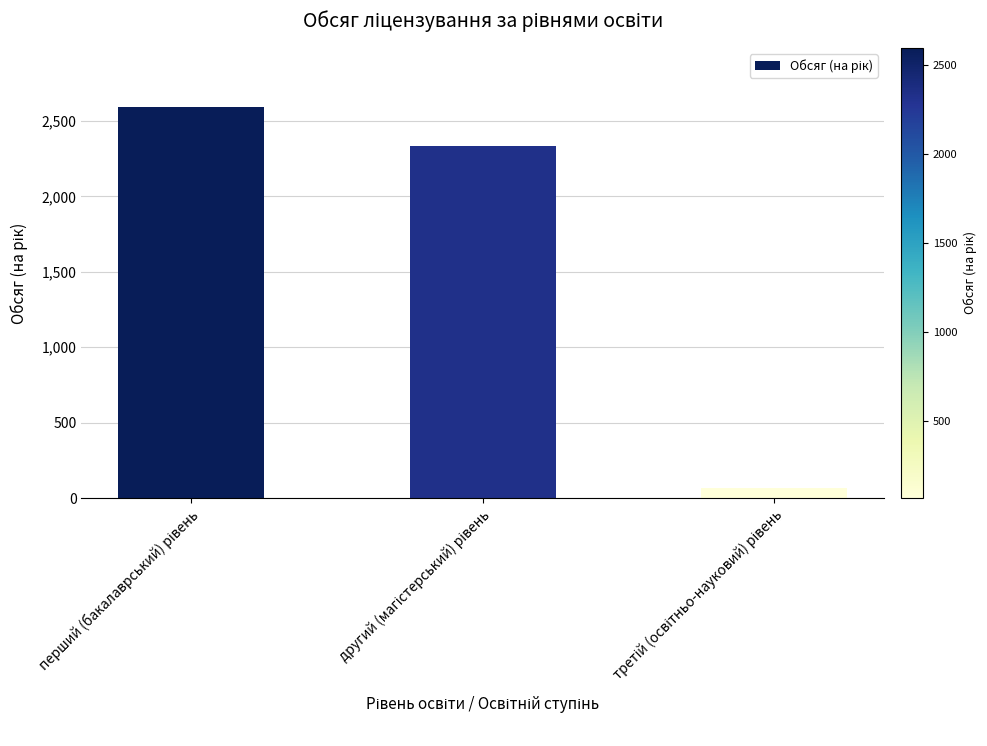

What is the value of the 2nd bar from the left?

2335